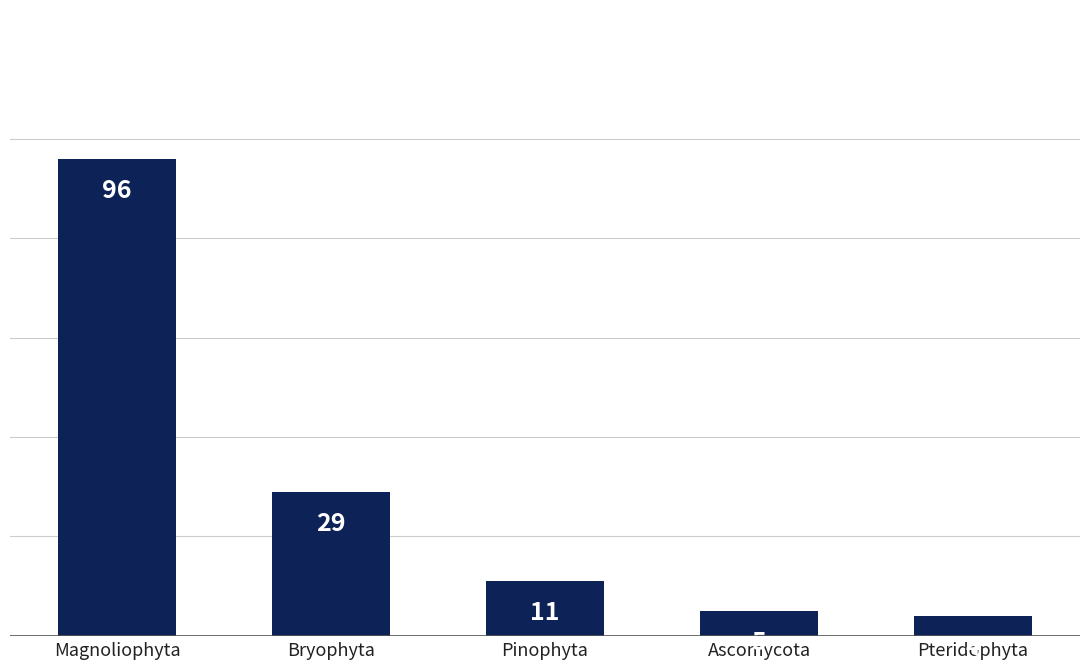

Reading left to right, what are all the values shown in this chart?

96	29	11	5	4